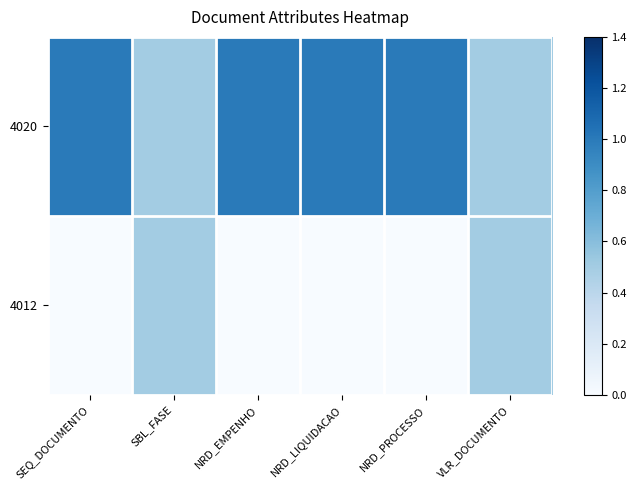

At how many categories does at least one series exceed 0?

6